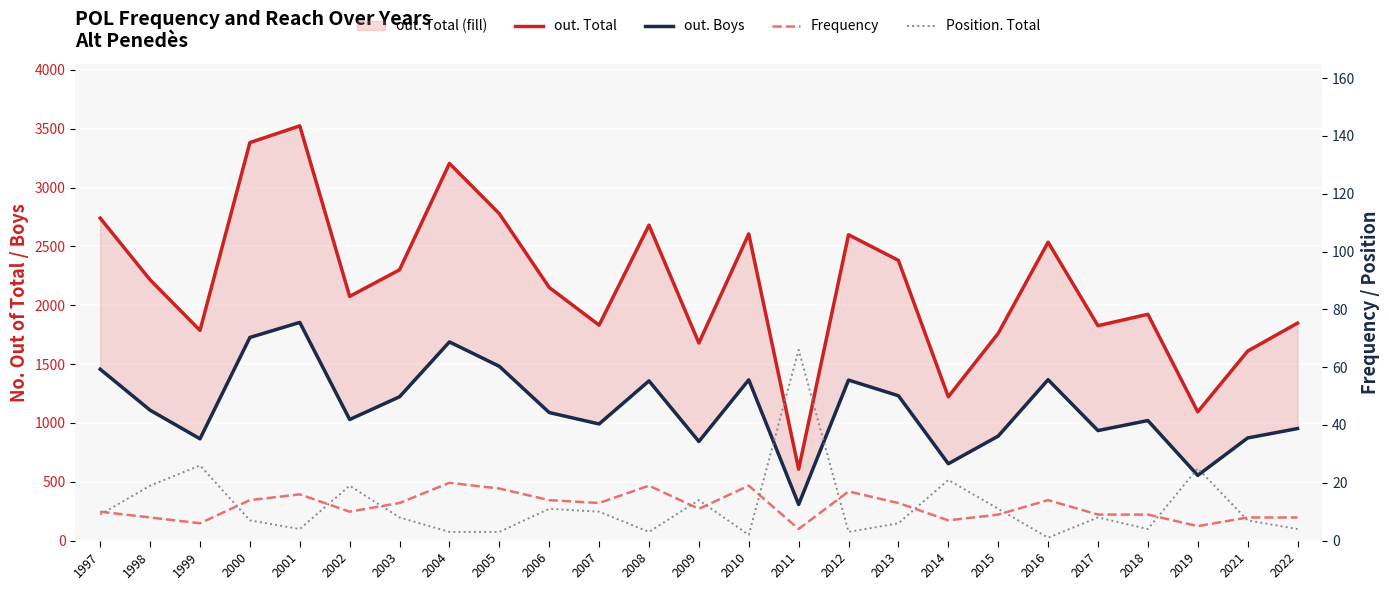

At which label is out. Boys closest to 1080?

2006